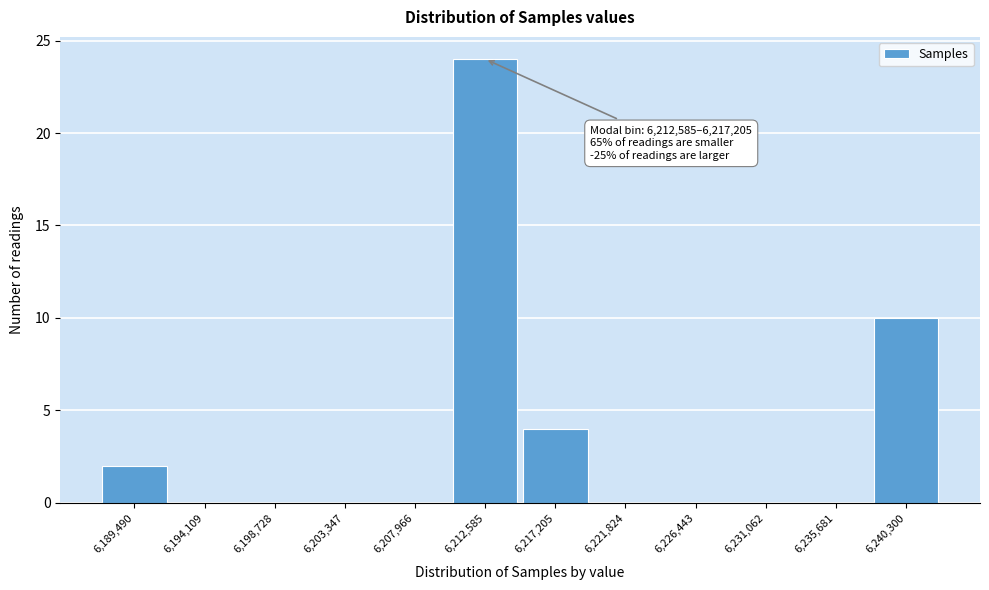

Reading left to right, transcribe all the data shown in this chart.

6,189,490=2	6,194,109=0	6,198,728=0	6,203,347=0	6,207,966=0	6,212,585=24	6,217,205=4	6,221,824=0	6,226,443=0	6,231,062=0	6,235,681=0	6,240,300=10